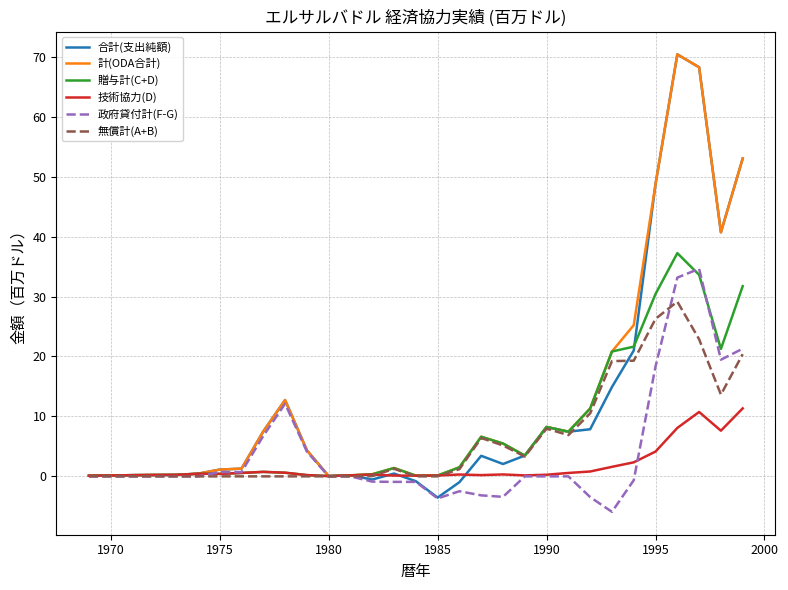

What is the maximum value shown in the chart?

70.4